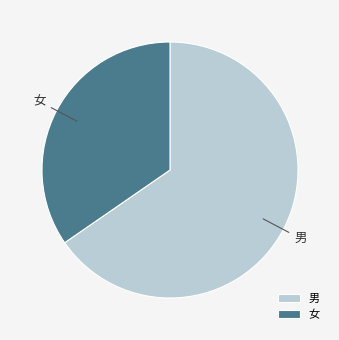

Is there any slice that represents more than half of the pie?

Yes